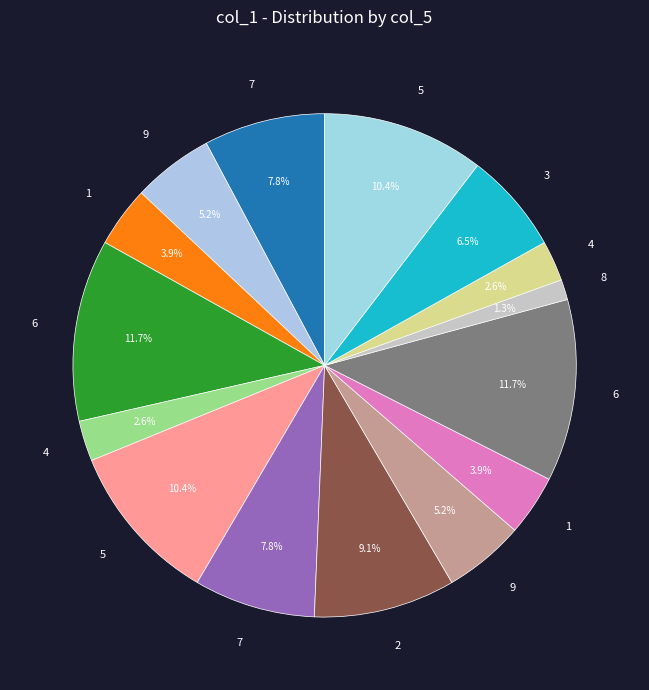

Count the number of slices in the pie.

15